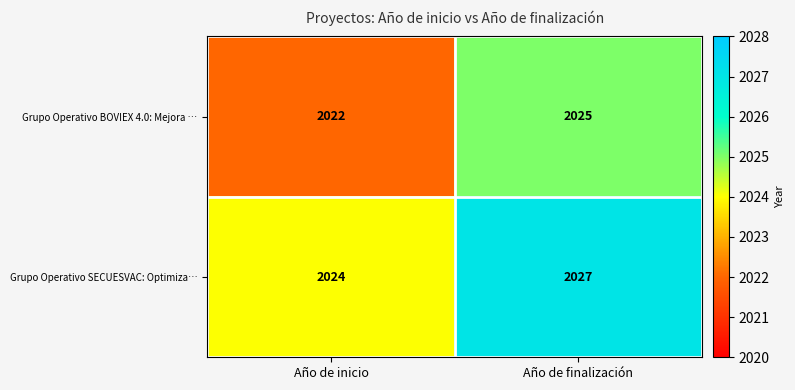

What is the total value across all series at Año de finalización?

4052